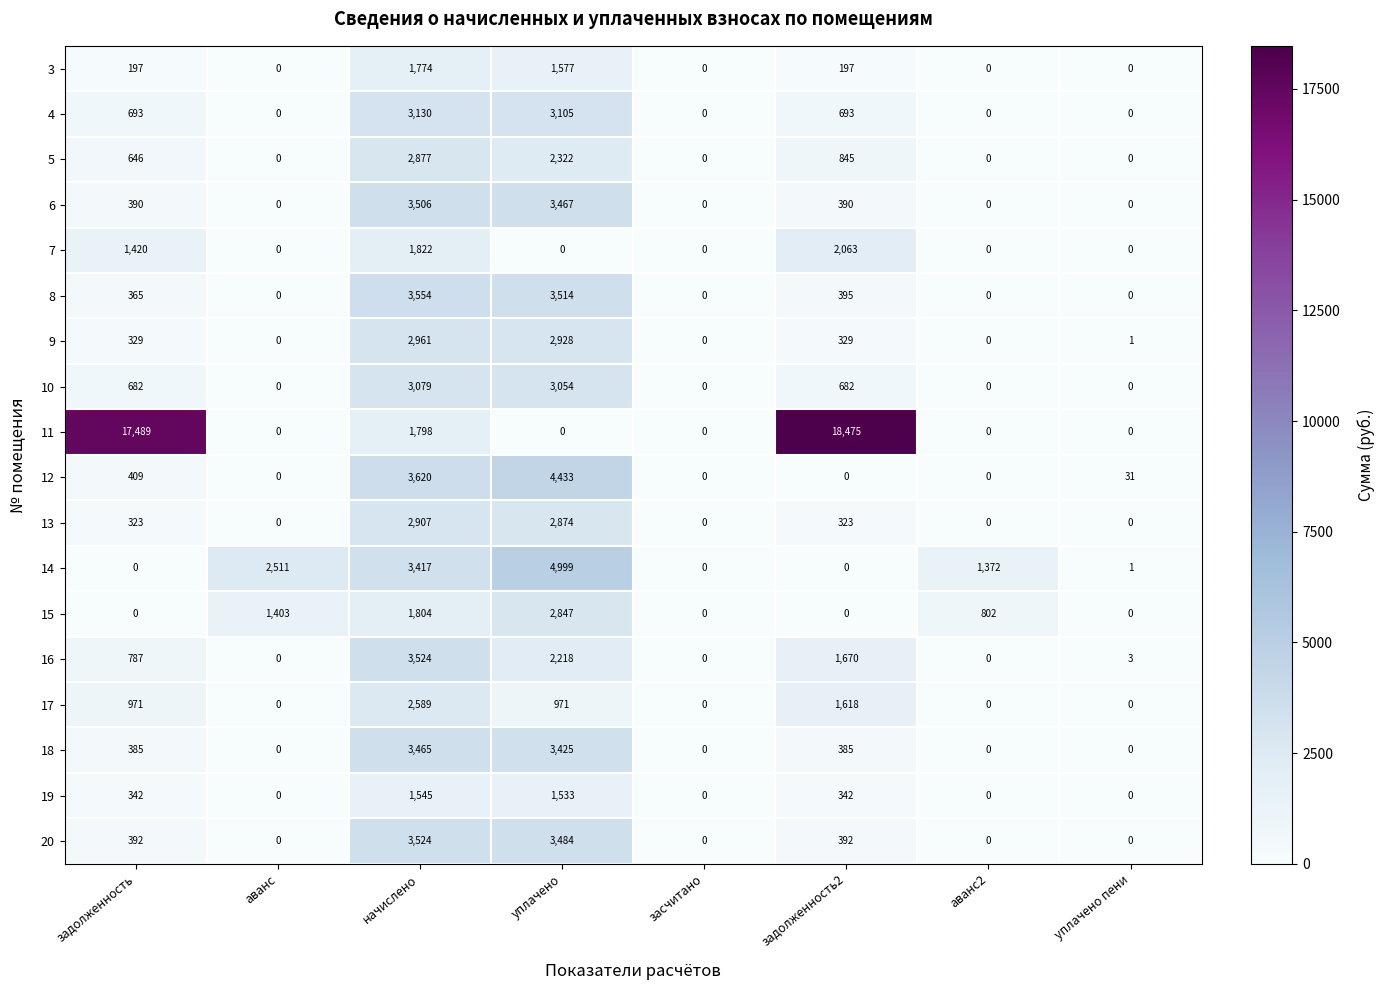

How many 3 values are between 0 and 1577?

7